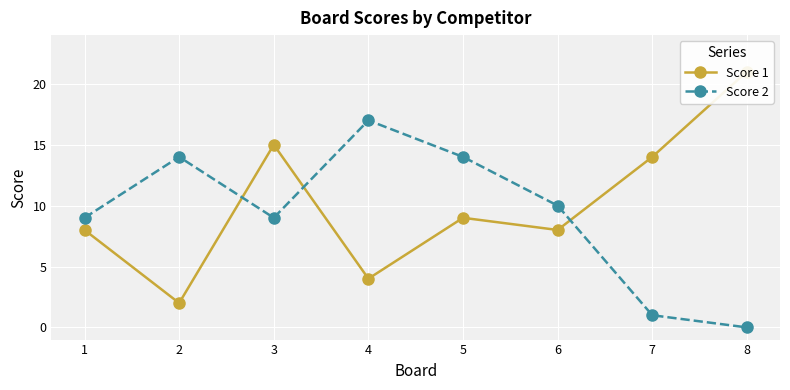

How many categories are shown in the chart?

8